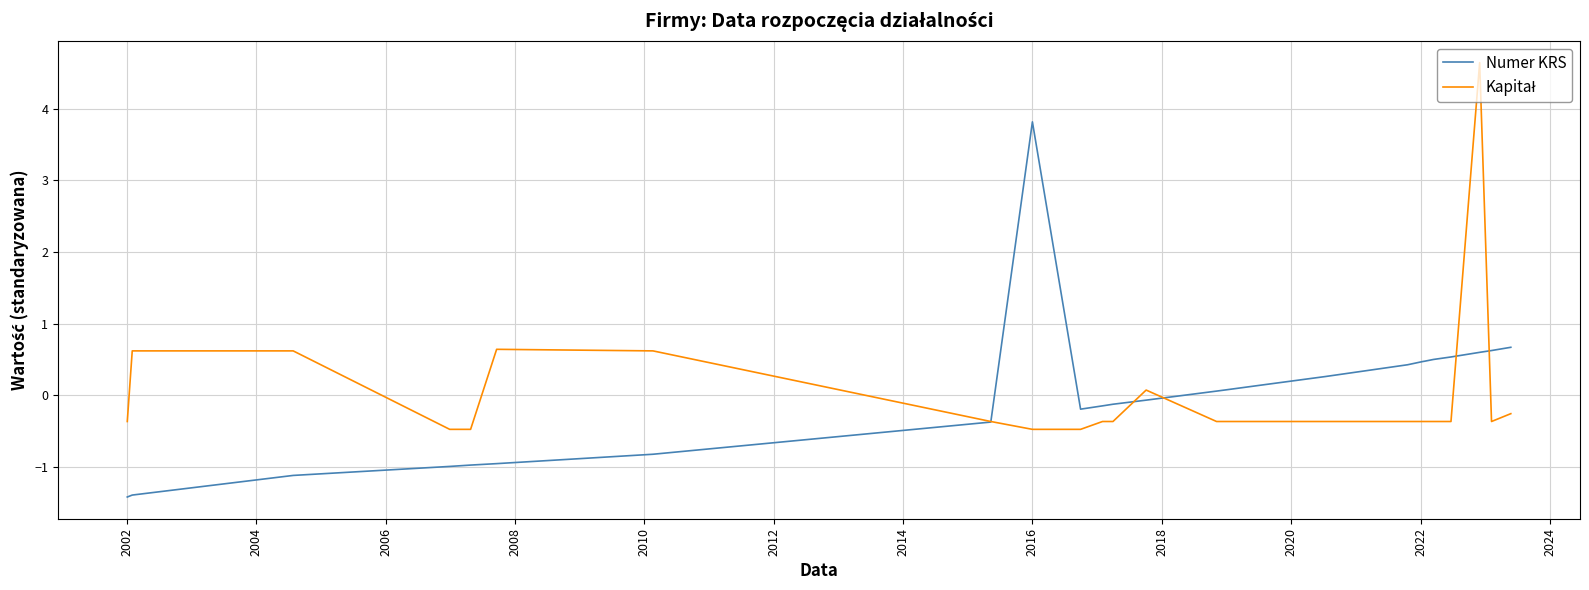

True or false: Numer KRS has more than 0 points higher than both neighbors.

True